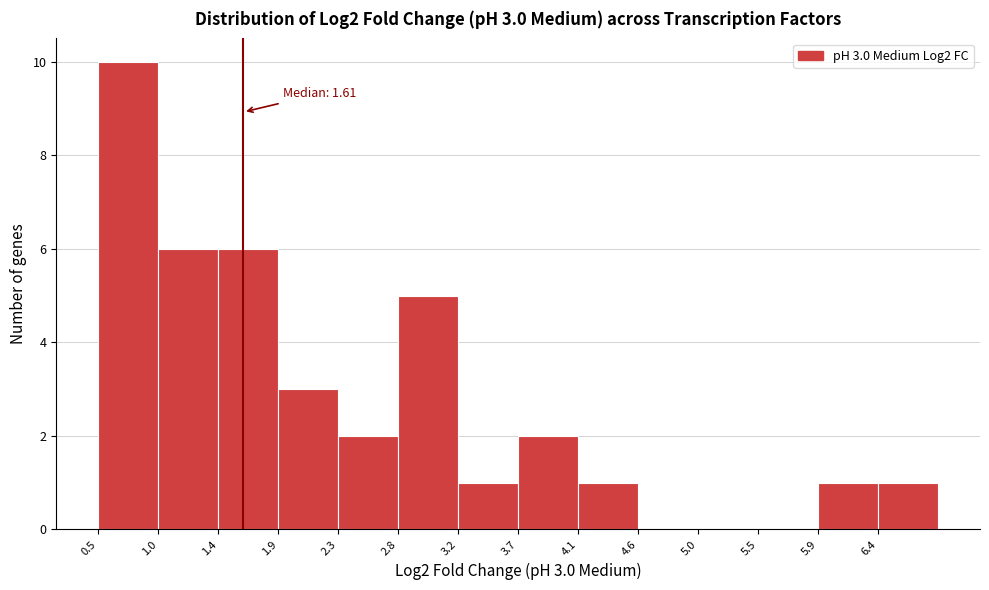

Which range on the x-axis has the tallest bar?

0.50 to 0.95